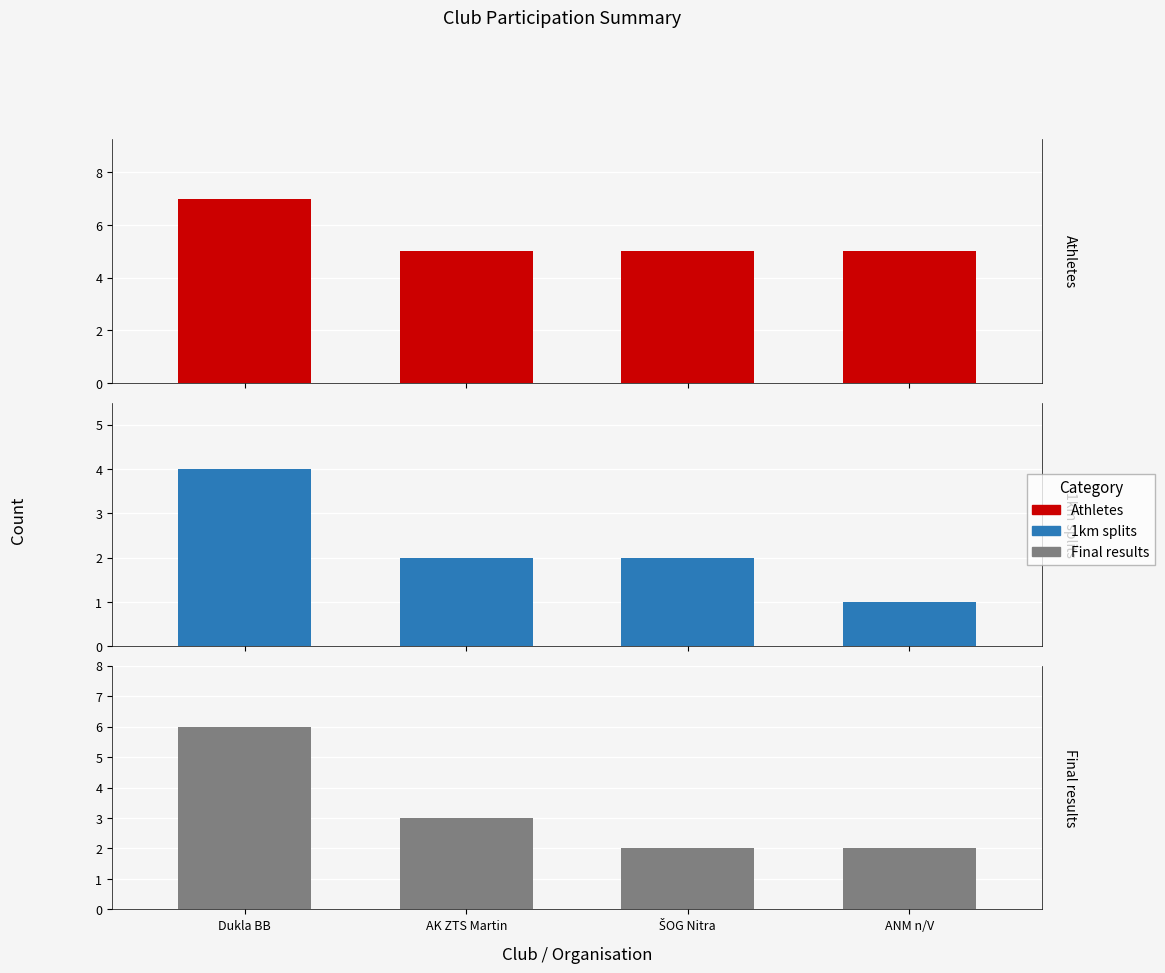

Rank the series at AK ZTS Martin from lowest to highest value.

1km splits, Final results, Athletes